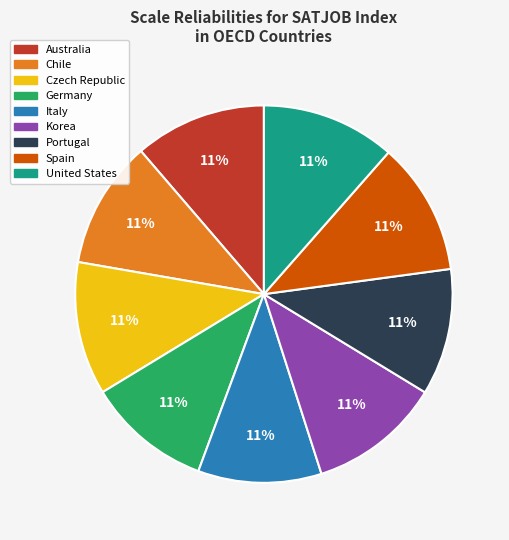

The Germany slice represents 23% of the pie. True or false?

False